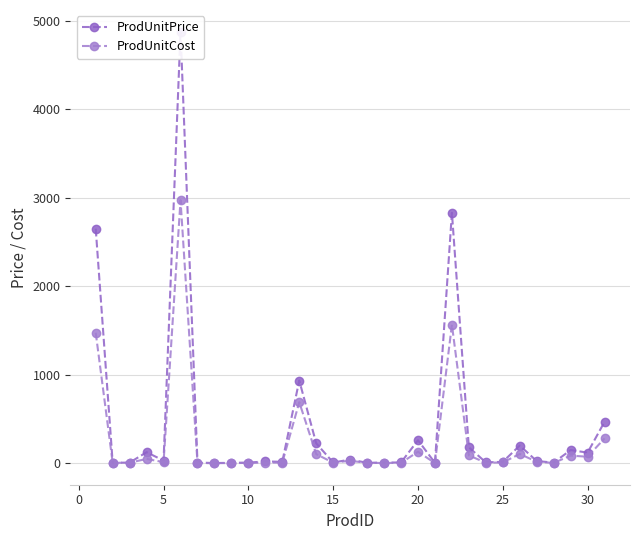

True or false: ProdUnitCost has a value of 57.0 at 30.

False